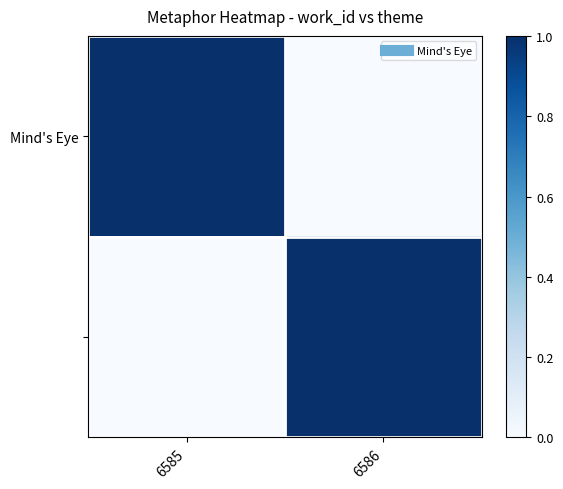

Between 6585 and 6586, which is larger?

6585